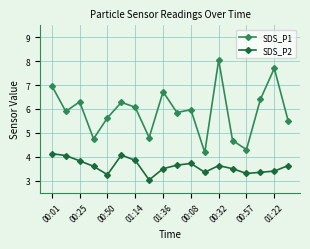

Which series has the widest spread of values?

SDS_P1